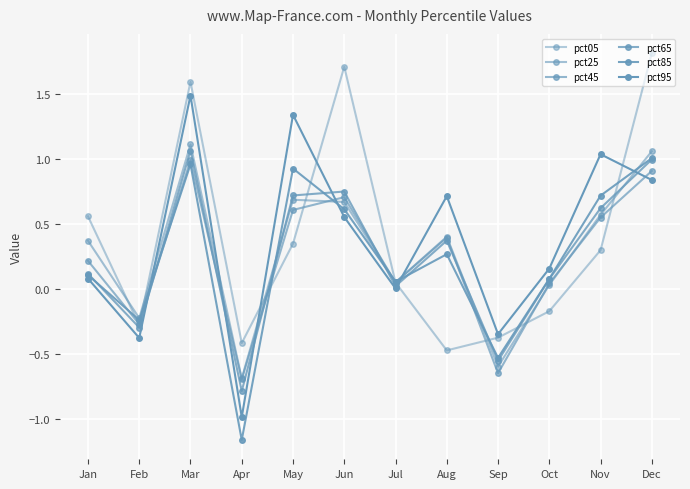

What is the value of the pct95 point at the 1st from the left?

0.1